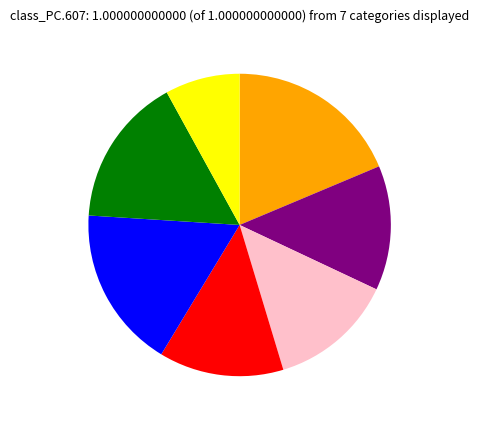

Does any single category account for the majority?

No